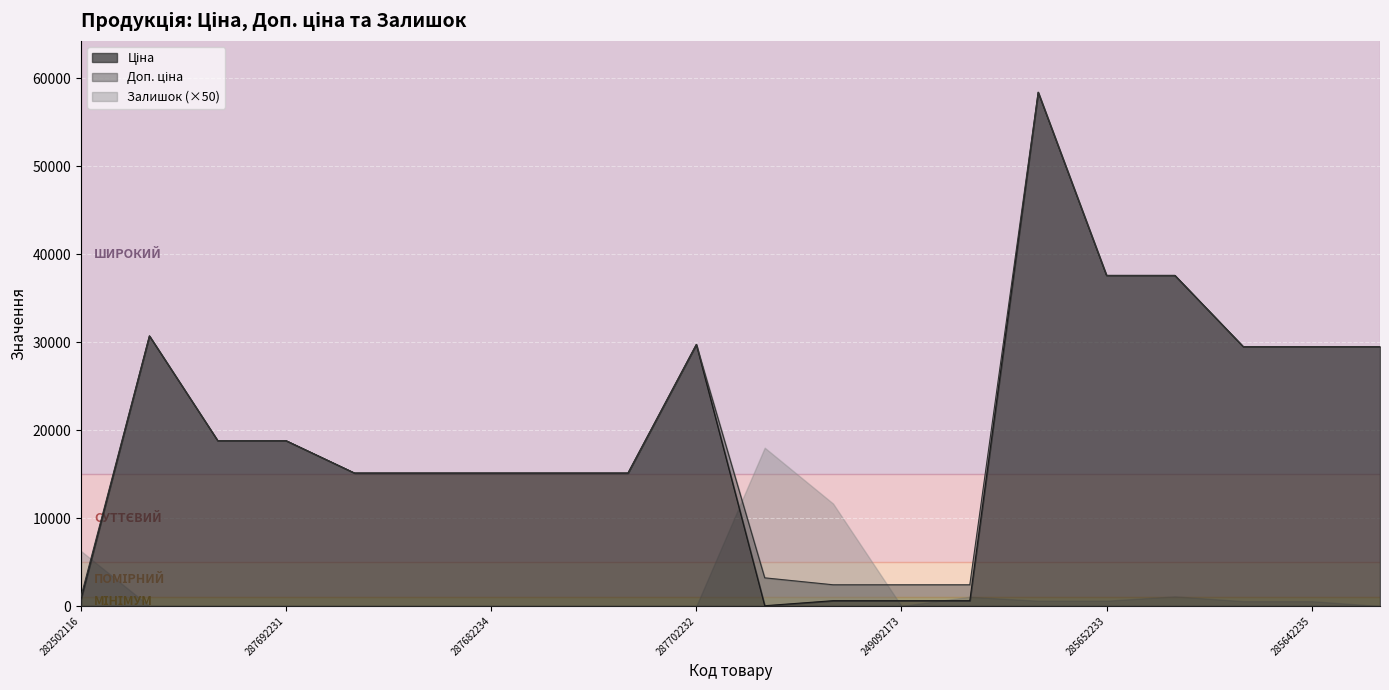

In Ціна, how many points are lower than both neighbors (excluding endpoints)?

1